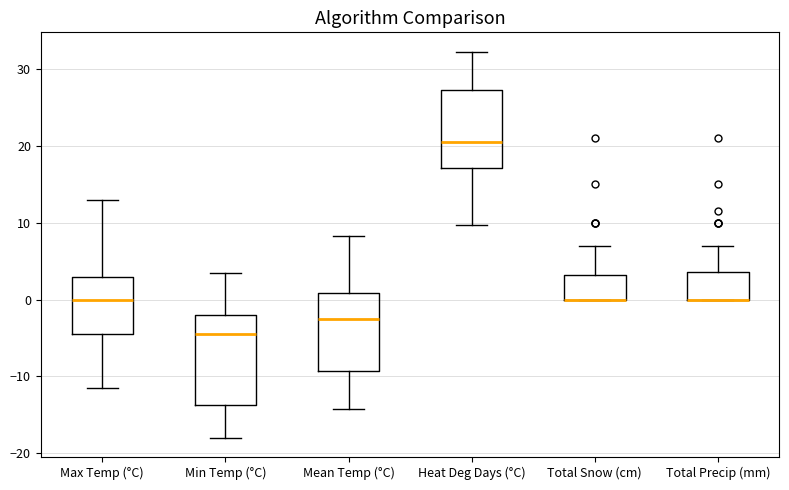

Reading left to right, transcribe this box plot: for each box, give where its median line is, the range the box spans, and where its two whiskers end, as read against the y-axis. The values are not printed on the chart, so give them approximately, as read against the axis.

Max Temp (°C): median 0, box -4 to 3, whiskers -11 to 13
Min Temp (°C): median -4, box -14 to -2, whiskers -18 to 4
Mean Temp (°C): median -2, box -9 to 1, whiskers -14 to 8
Heat Deg Days (°C): median 21, box 17 to 27, whiskers 10 to 32
Total Snow (cm): median 0 (drawn on the box's lower edge), box 0 to 3, whiskers 0 to 7
Total Precip (mm): median 0 (drawn on the box's lower edge), box 0 to 4, whiskers 0 to 7